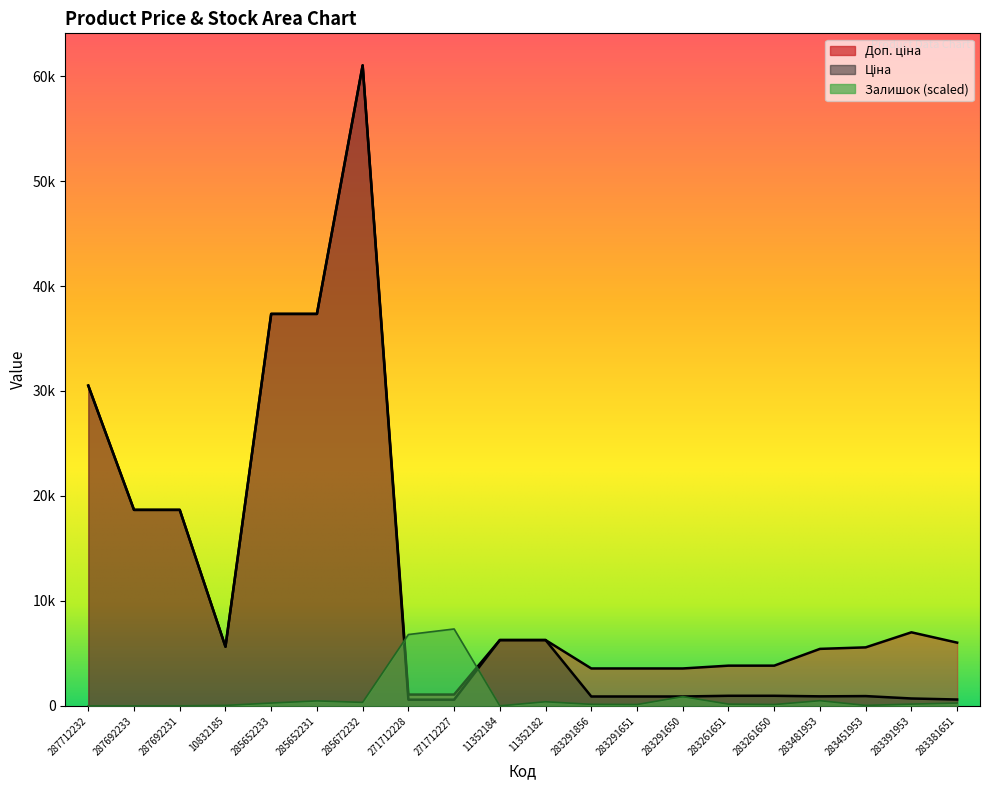

How many positive values does the Залишок series have?

16